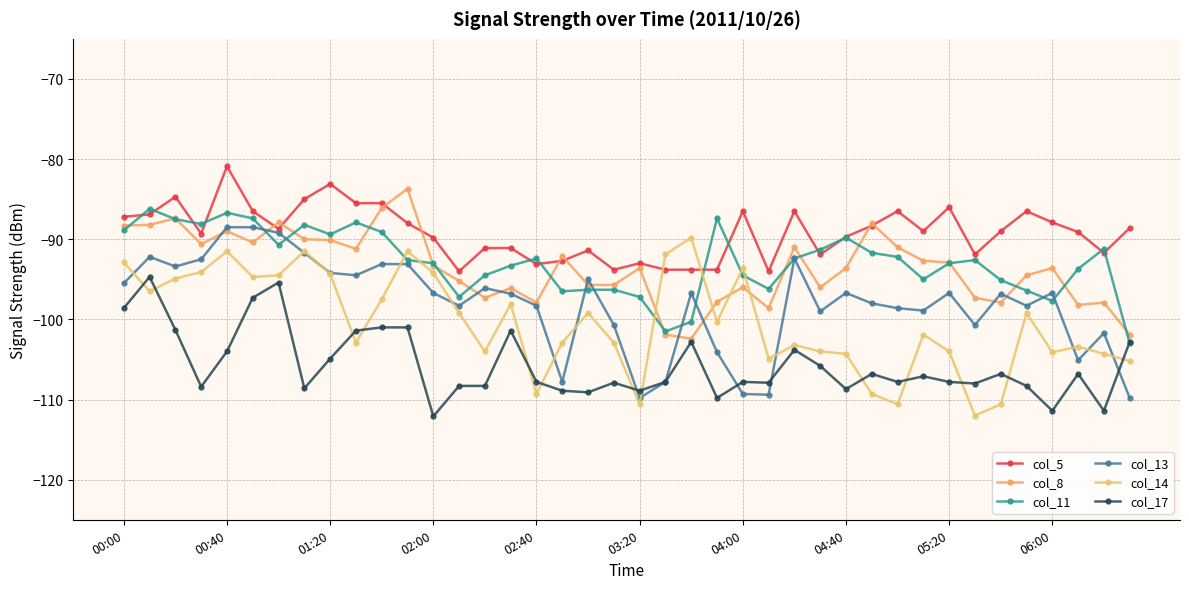

In col_14, how many points are higher than both neighbors (excluding endpoints)?

11